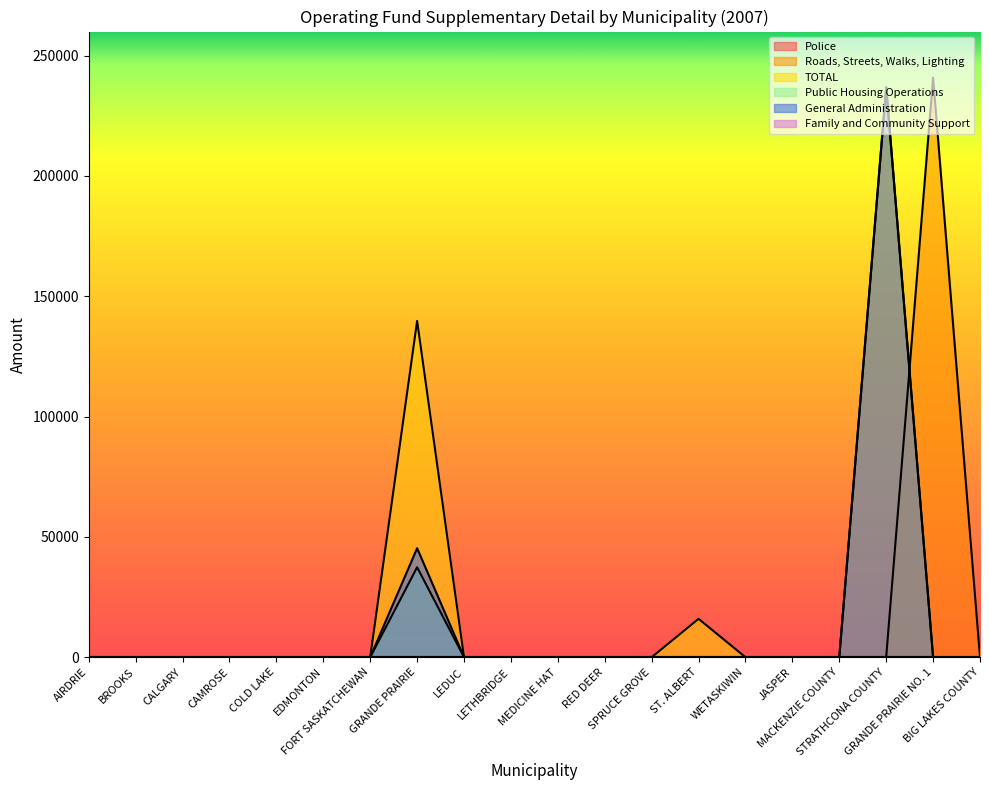

Which series changed the most between WETASKIWIN and MACKENZIE COUNTY?

Roads, Streets, Walks, Lighting